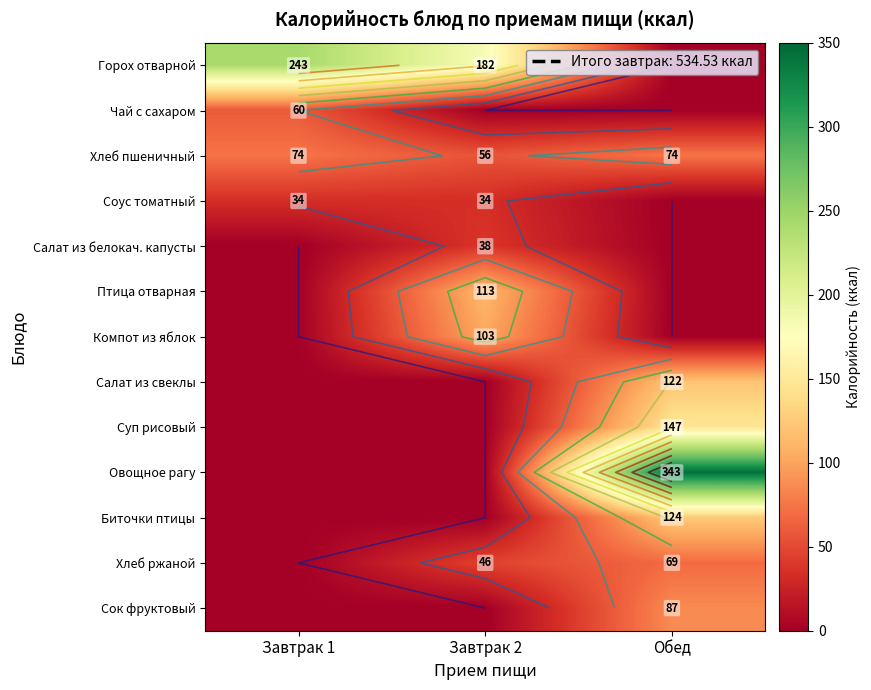

How many values in the Салат из свеклы series exceed 0?

1